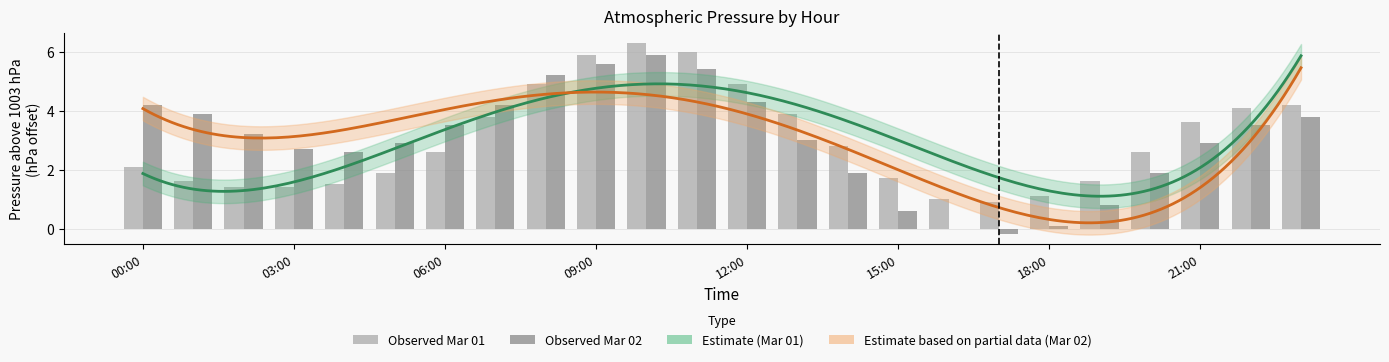

Where does the 2021-03-01 series first go above 2?

00:00